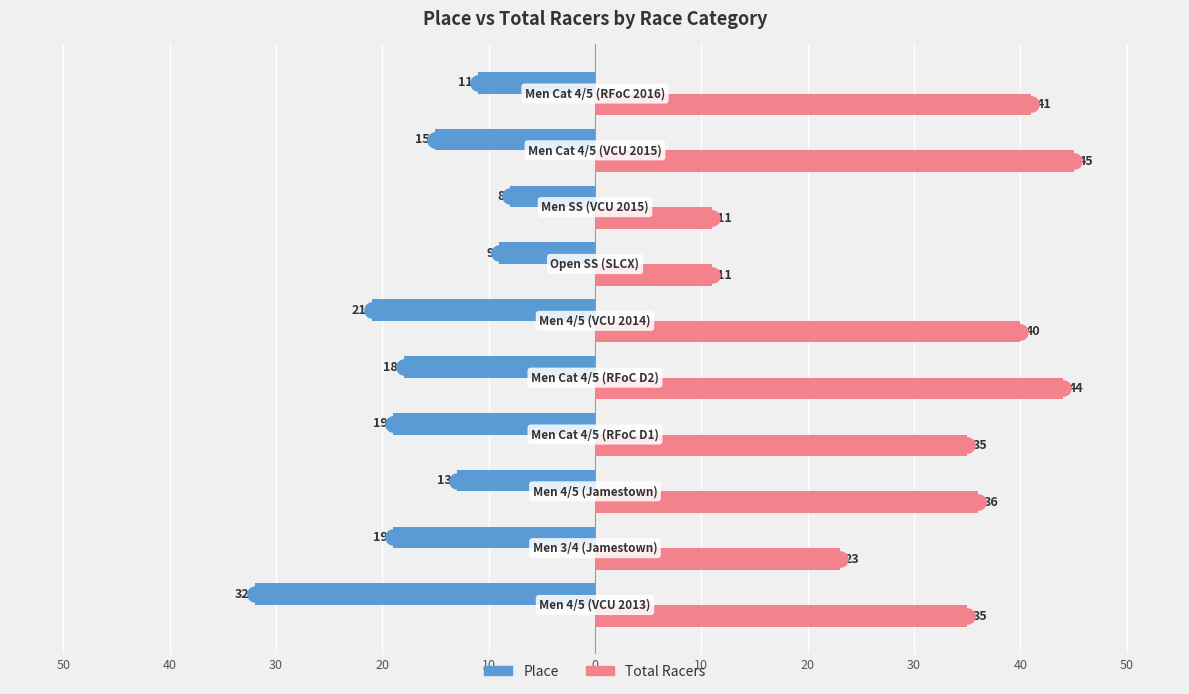

Which series has the largest total across all categories?

Total Racers